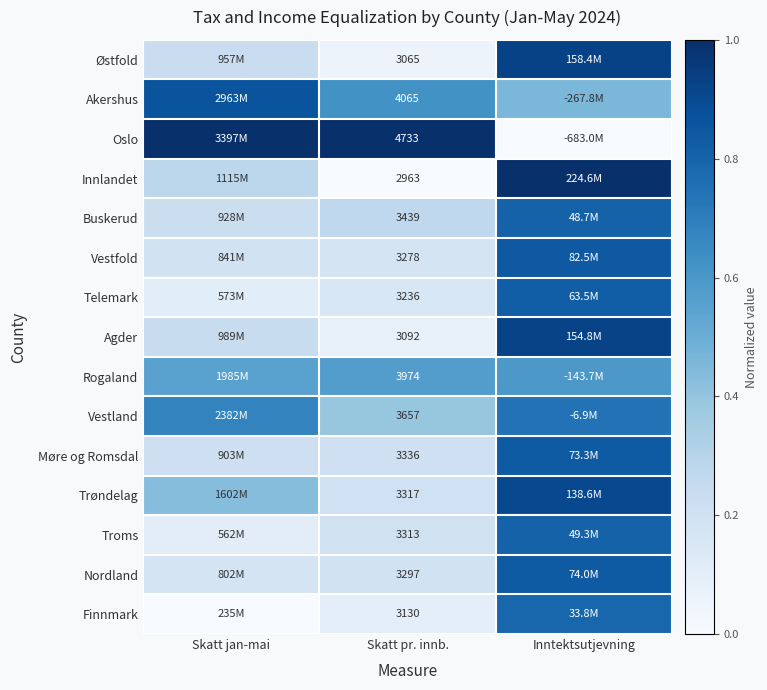

Rank the series at Skatt pr. innb. from lowest to highest value.

Innlandet, Østfold, Agder, Finnmark, Telemark, Vestfold, Nordland, Troms, Trøndelag, Møre og Romsdal, Buskerud, Vestland, Rogaland, Akershus, Oslo